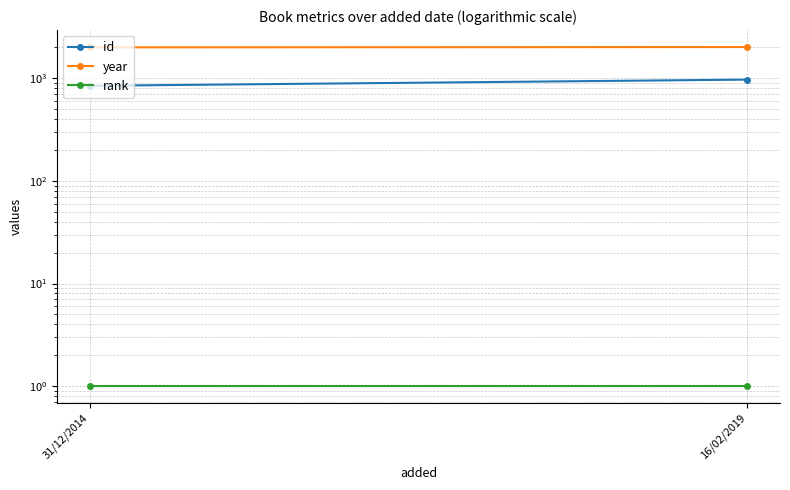

At which label is year closest to 2006?

31/12/2014